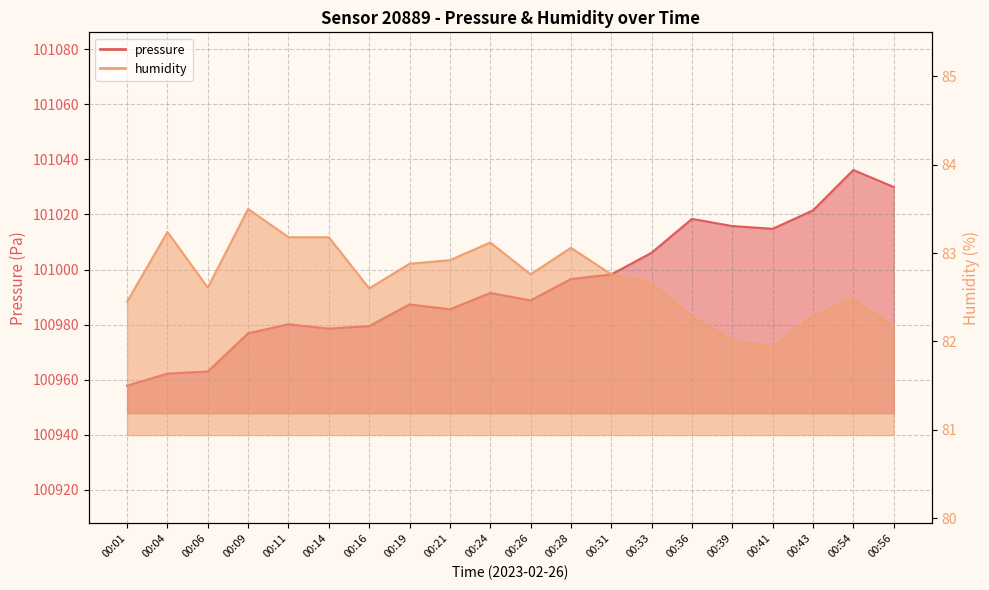

Reading left to right, what are all the values shown in this chart?

pressure: 100957.8	100962.2	100963.0	100976.8	100980.1	100978.5	100979.4	100987.3	100985.6	100991.5	100988.8	100996.6	100998.2	101006.1	101018.4	101015.8	101014.8	101021.5	101036.1	101030.0
humidity: 82.5	83.2	82.6	83.5	83.2	83.2	82.6	82.9	82.9	83.1	82.8	83.1	82.8	82.7	82.3	82.0	81.9	82.3	82.5	82.2